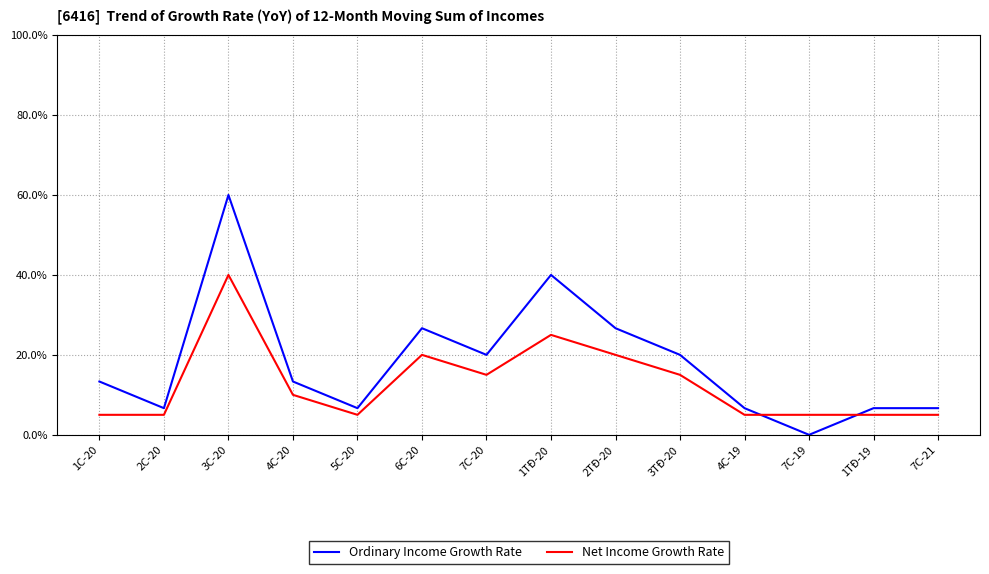

What position from the right is 4C-19?

4